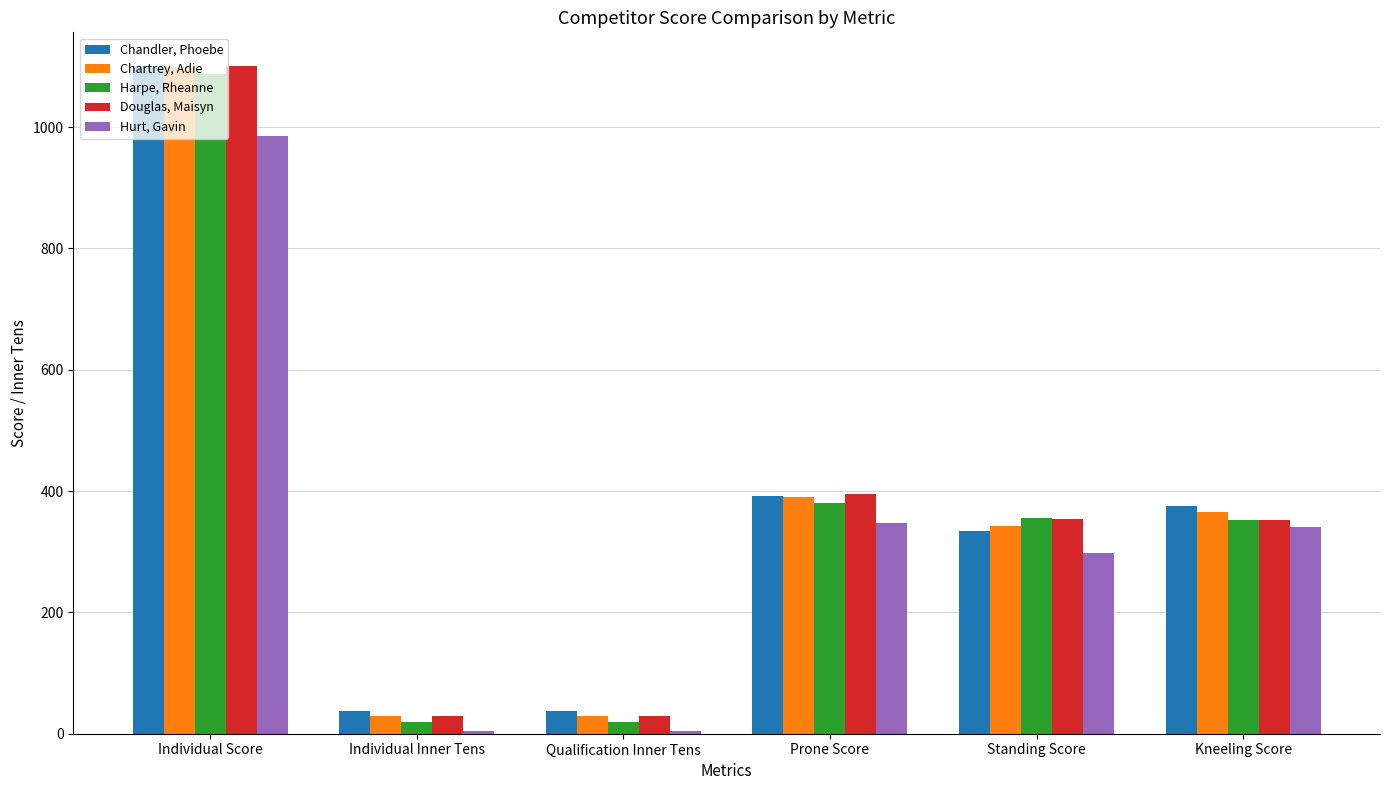

Is the value of Hurt, Gavin at Kneeling Score greater than the value of Chartrey, Adie at Prone Score?

No